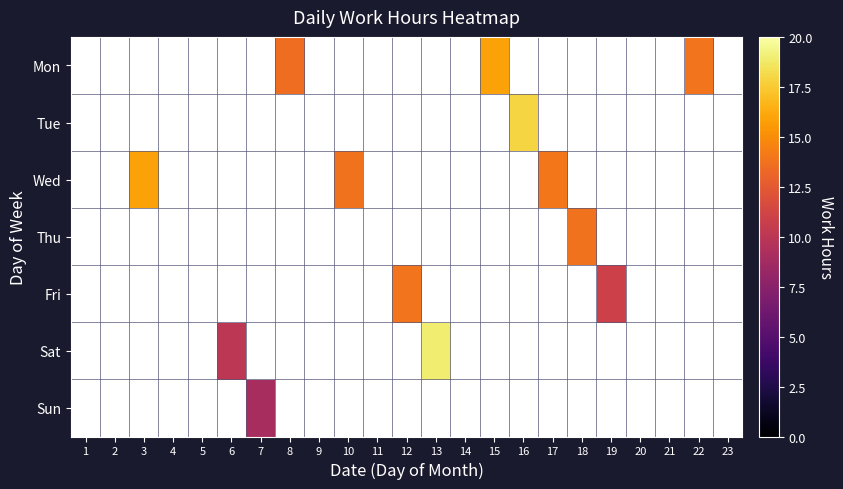

What is the minimum value shown in the chart?

9.0